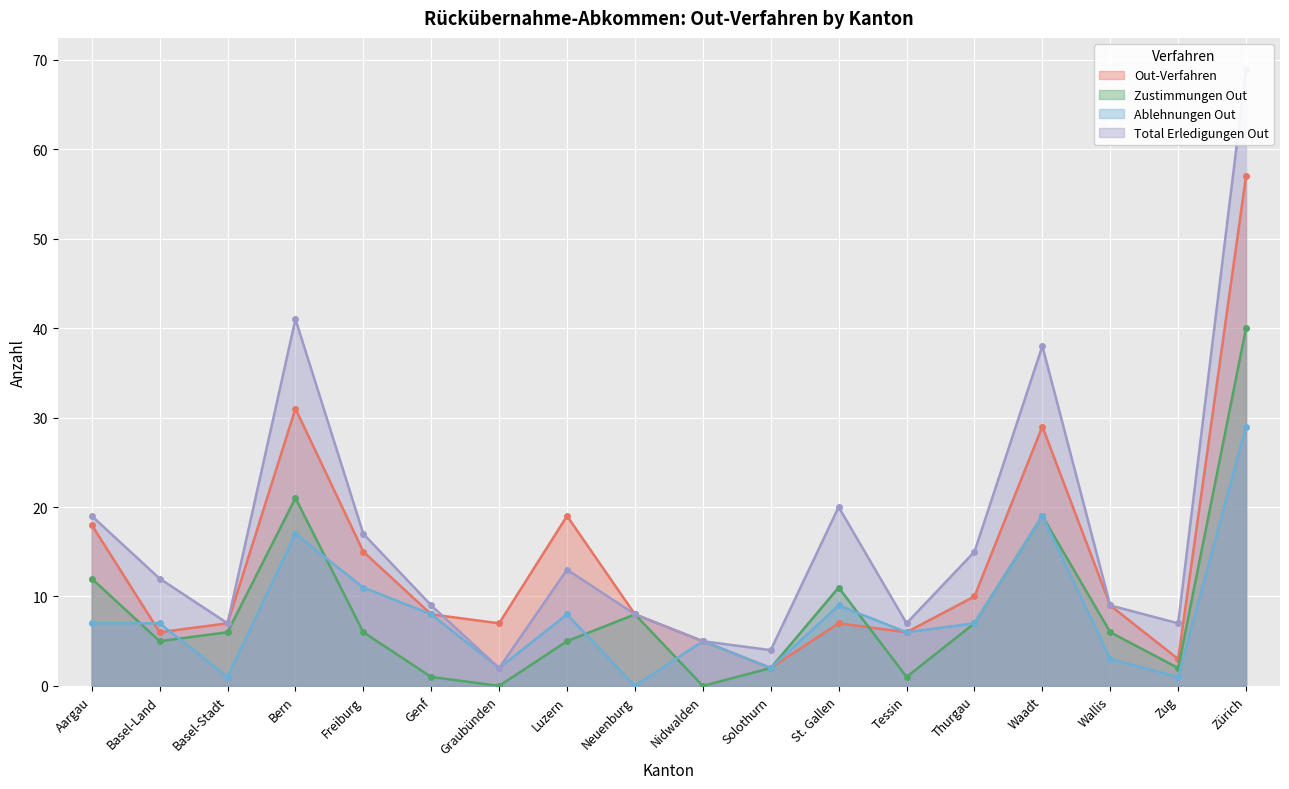

In Ablehnungen Out, how many points are lower than both neighbors (excluding endpoints)?

6